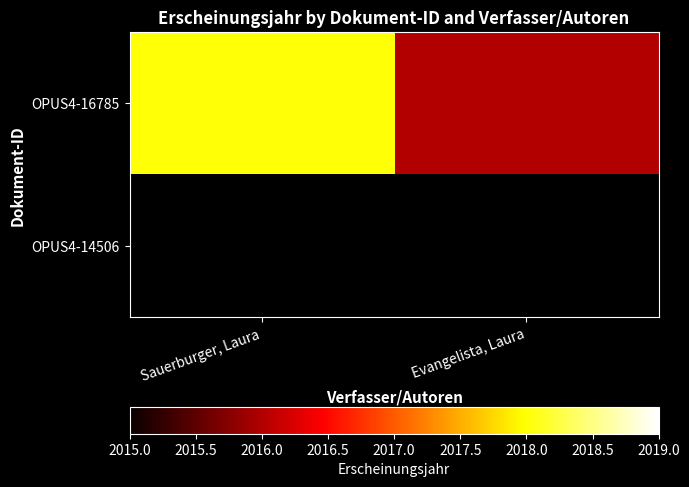

The value of OPUS4-16785 at Sauerburger, Laura is 2723.9. True or false?

False